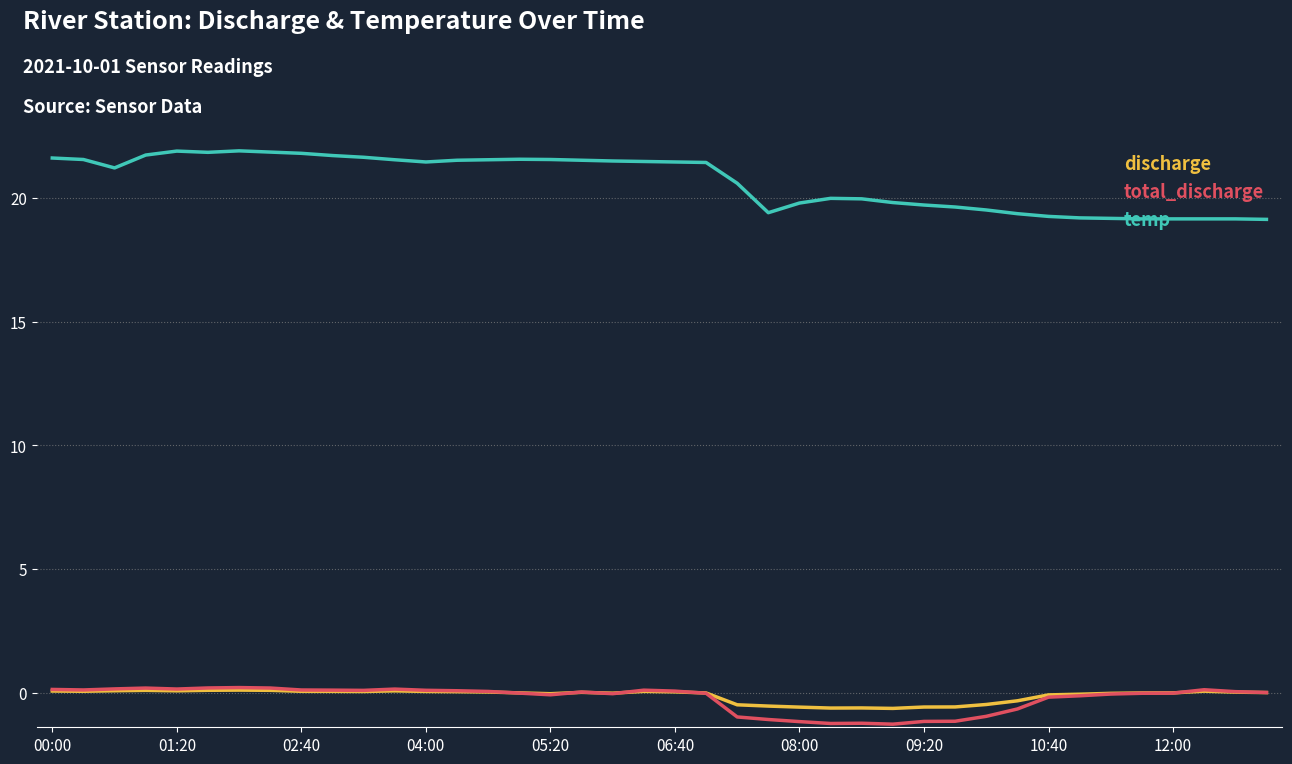

True or false: discharge has more than 1 points higher than both neighbors.

True